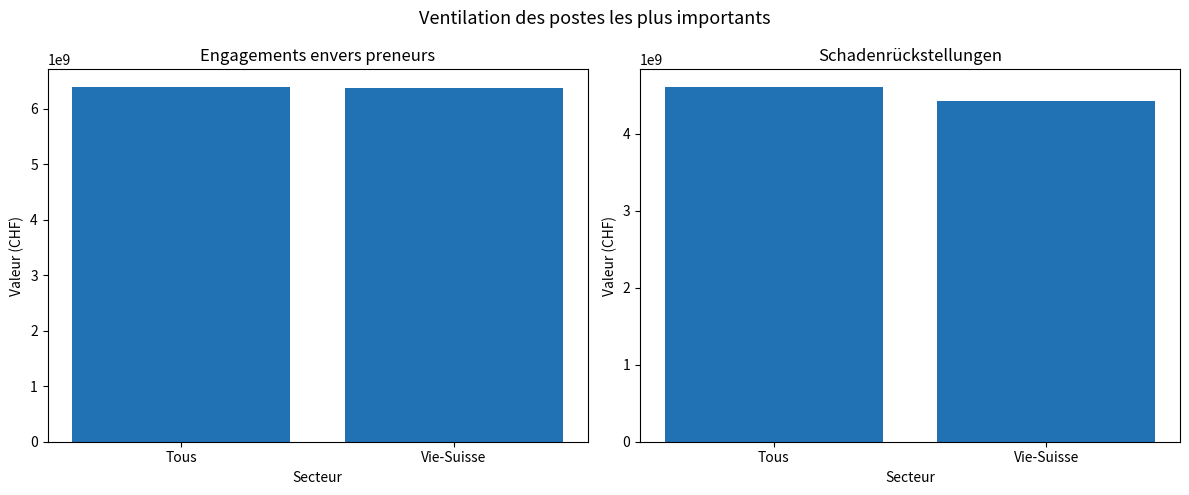

Reading left to right, list all the values displayed in this chart.

col_17: 6392167888	6373542770
col_10: 4609923172	4428171531